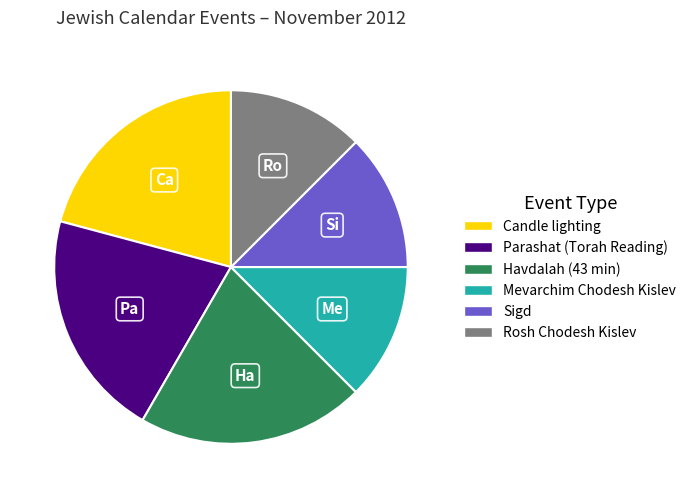

Is Candle lighting the majority of the pie?

No